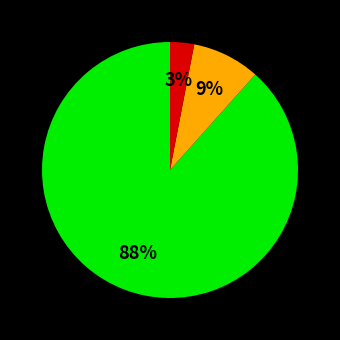

To the nearest percent, what is the average slice percentage?

33%